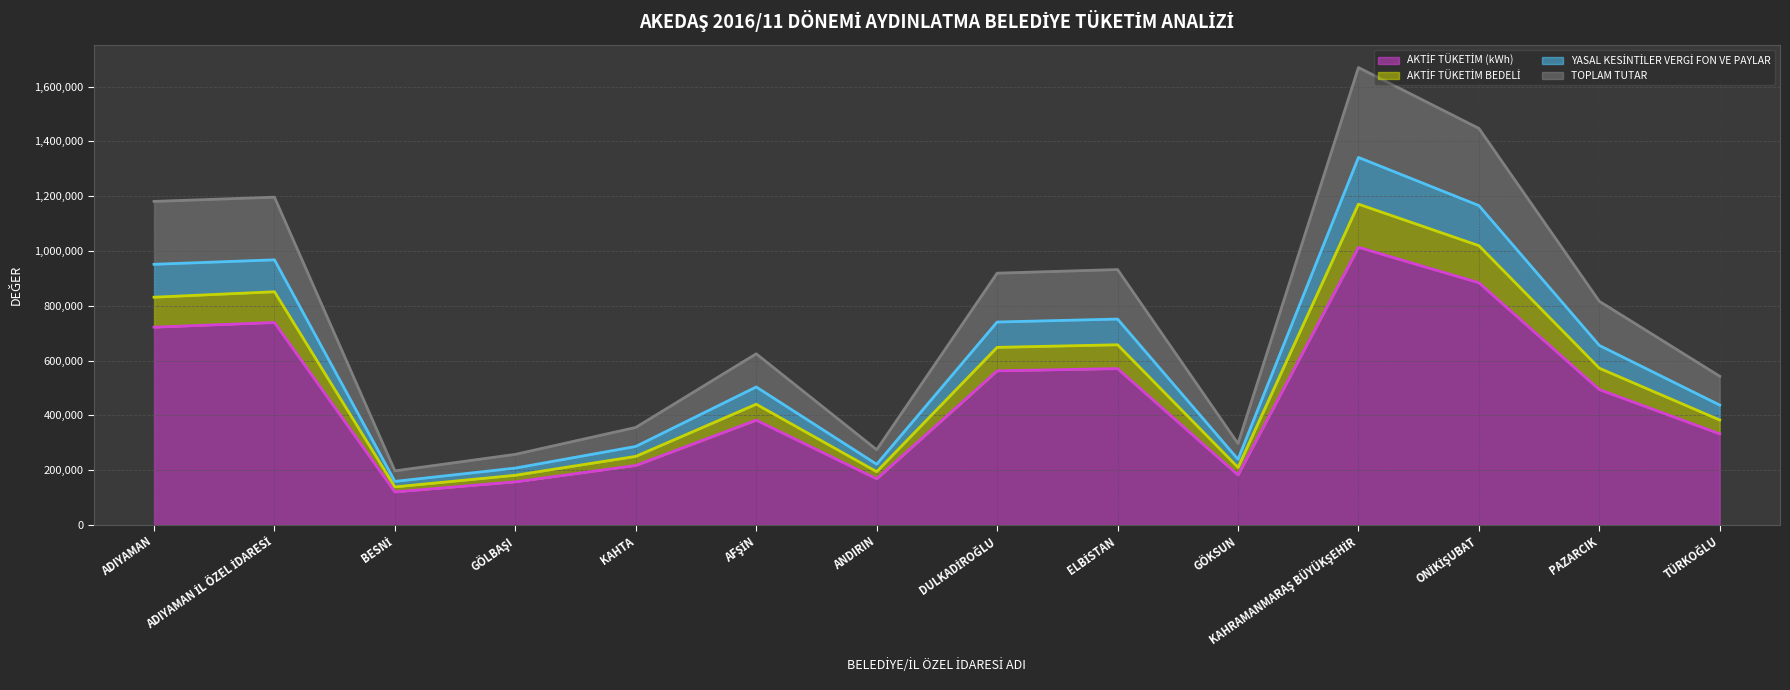

The TOPLAM TUTAR (çizgi) series shows 1669616.7 at KAHRAMANMARAŞ BÜYÜKŞEHİR. True or false?

True